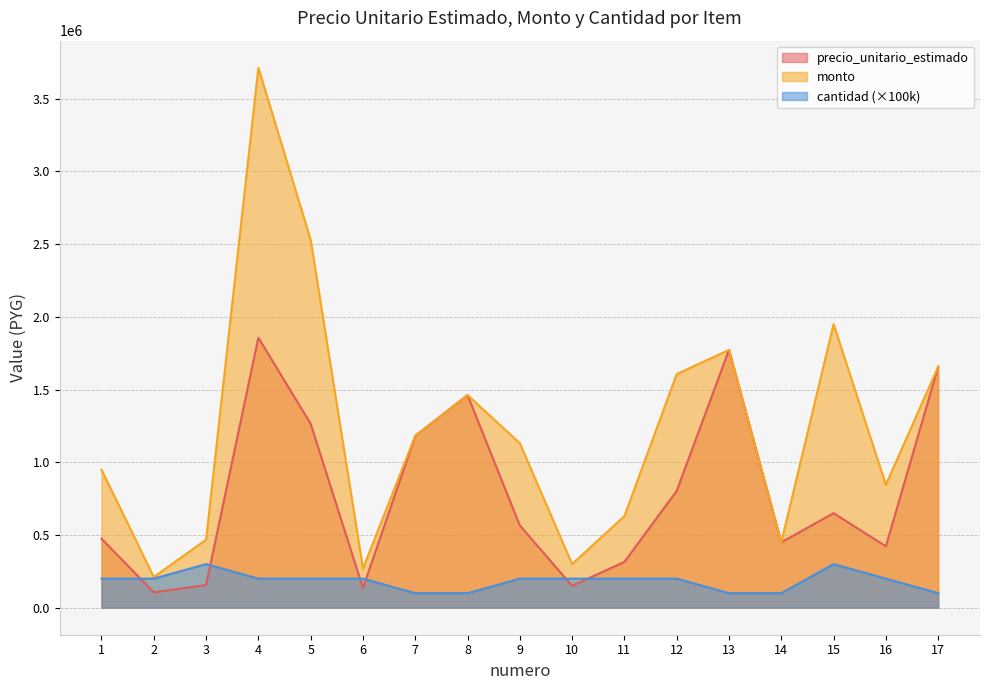

What is the total value across all series at 3?

923600